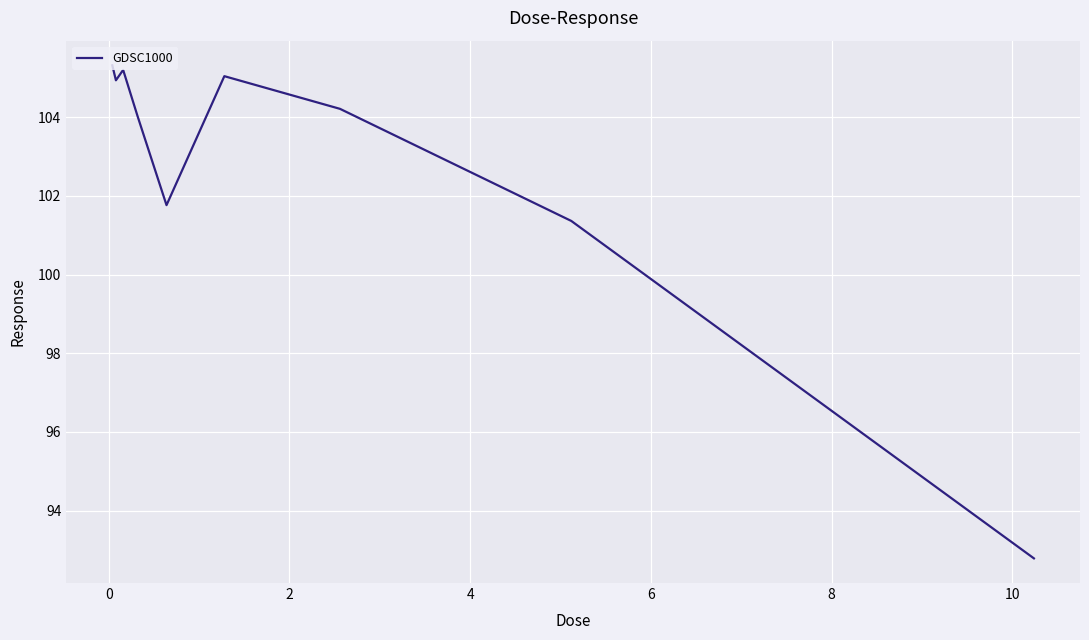

What is the maximum value shown in the chart?

105.3